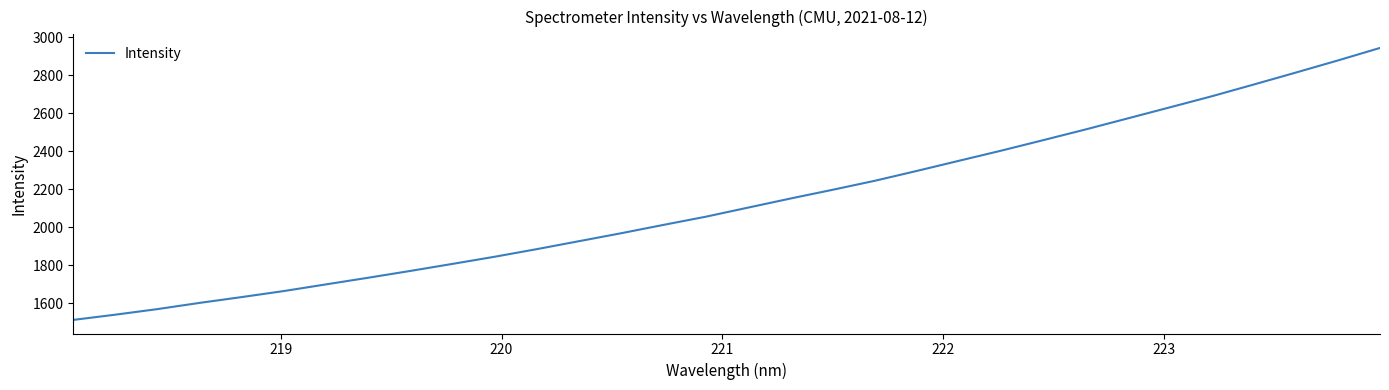

Does the chart have visible grid lines?

No